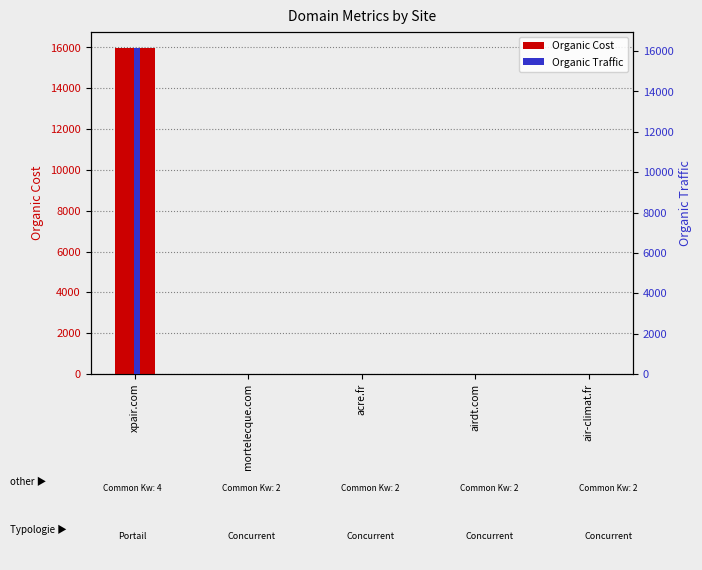

At how many categories does at least one series exceed 6954?

1